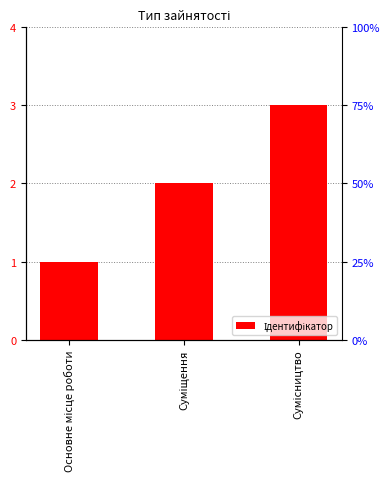

What is the sum of the values at Сумісництво and Суміщення?

5